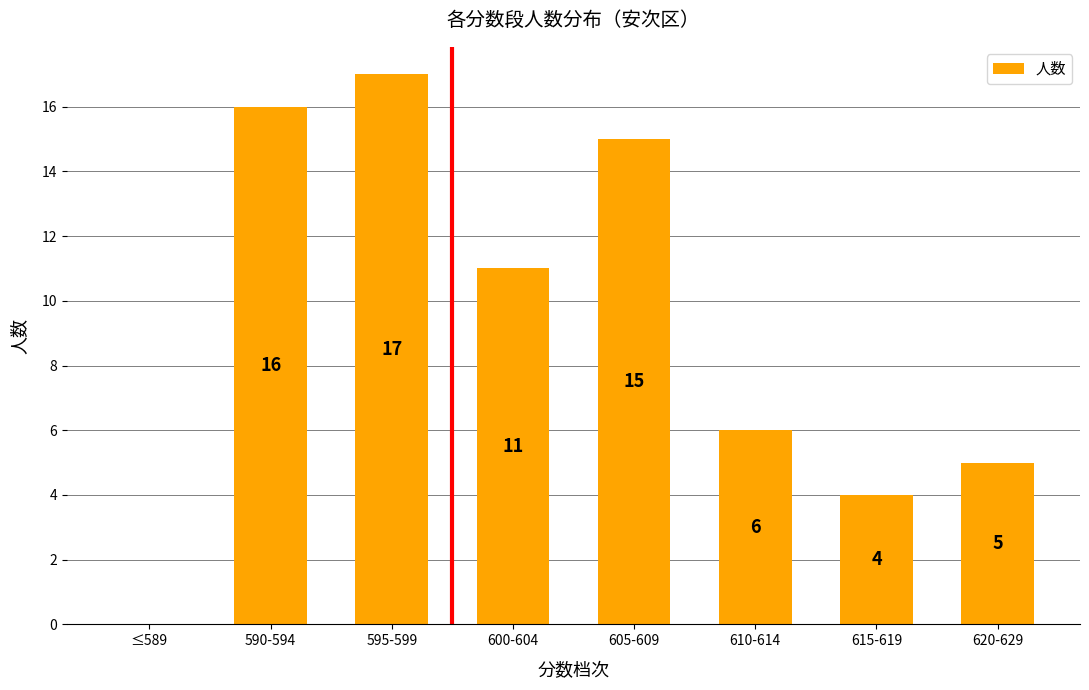

The value at 595-599 is 17. True or false?

True